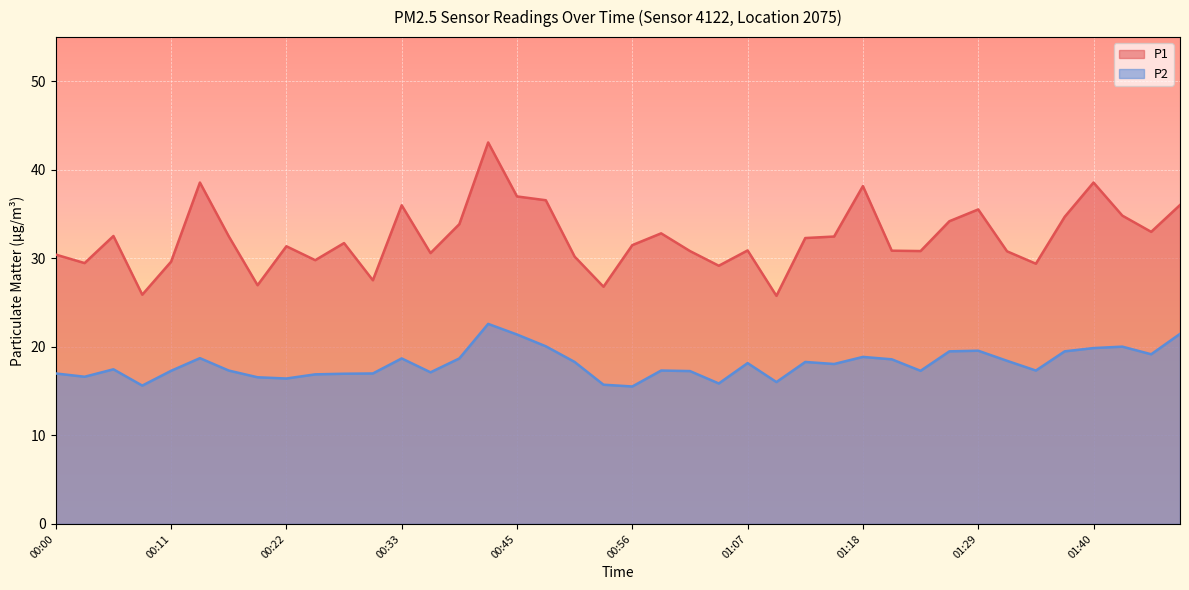

Reading right to left, what are all the values shown in this chart?

P1: 01:48=36.0	01:46=33.0	01:43=34.8	01:40=38.6	01:37=34.7	01:34=29.4	01:32=30.8	01:29=35.5	01:26=34.2	01:23=30.8	01:21=30.9	01:18=38.2	01:15=32.5	01:12=32.3	01:10=25.8	01:07=30.9	01:04=29.2	01:01=30.8	00:58=32.8	00:56=31.5	00:53=26.8	00:50=30.2	00:47=36.6	00:45=37.0	00:42=43.1	00:39=33.9	00:36=30.6	00:33=36.0	00:31=27.5	00:28=31.7	00:25=29.8	00:22=31.4	00:20=27.0	00:17=32.5	00:14=38.6	00:11=29.6	00:08=25.9	00:06=32.5	00:03=29.5	00:00=30.4
P2: 01:48=21.5	01:46=19.2	01:43=20.0	01:40=19.9	01:37=19.5	01:34=17.3	01:32=18.4	01:29=19.6	01:26=19.5	01:23=17.3	01:21=18.6	01:18=18.9	01:15=18.1	01:12=18.3	01:10=16.0	01:07=18.2	01:04=15.9	01:01=17.3	00:58=17.3	00:56=15.5	00:53=15.7	00:50=18.3	00:47=20.1	00:45=21.4	00:42=22.6	00:39=18.7	00:36=17.1	00:33=18.7	00:31=17.0	00:28=17.0	00:25=16.9	00:22=16.4	00:20=16.6	00:17=17.3	00:14=18.7	00:11=17.3	00:08=15.6	00:06=17.5	00:03=16.6	00:00=17.0